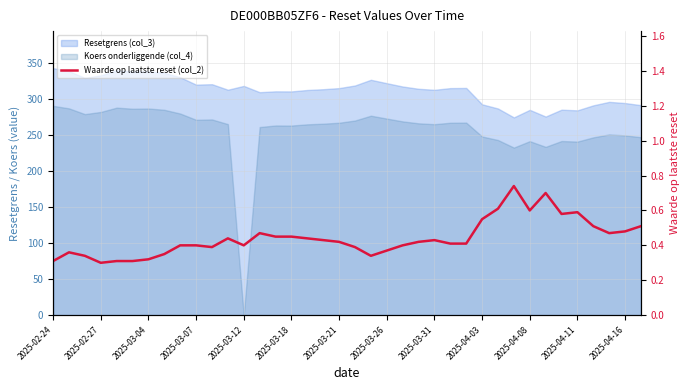

Where is the first local maximum?

2025-02-27